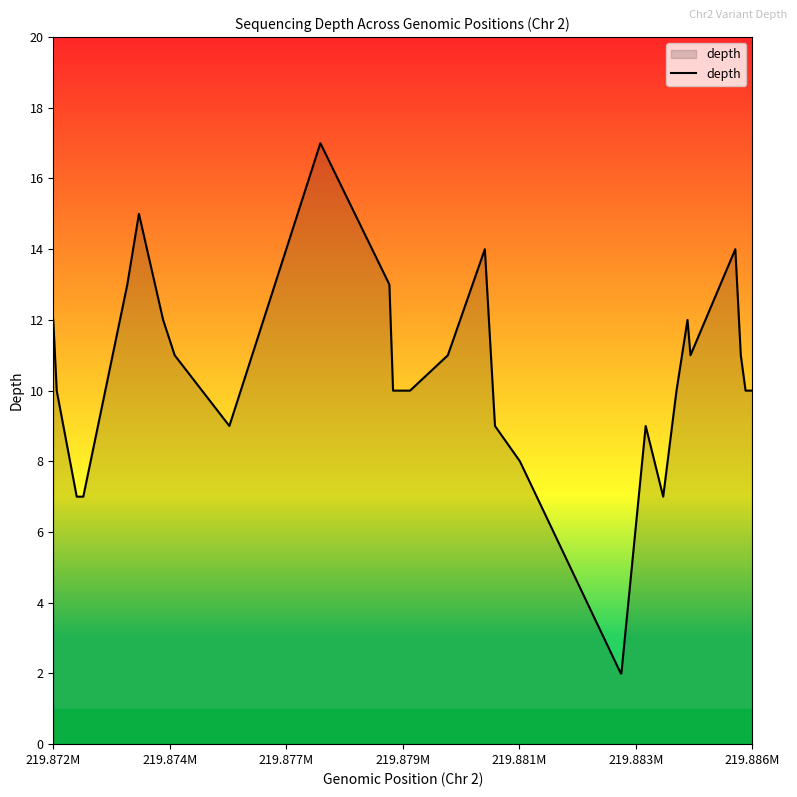

How many lines are shown in the chart?

1